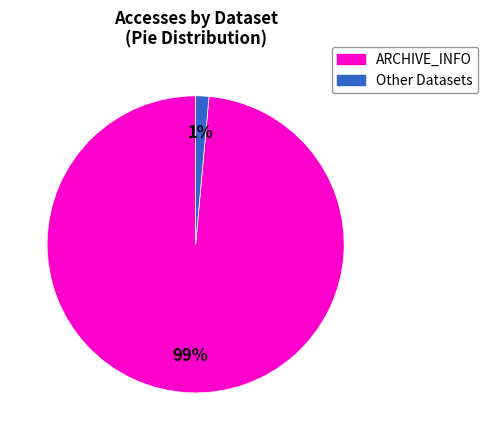

To the nearest percent, what is the average slice percentage?

50%